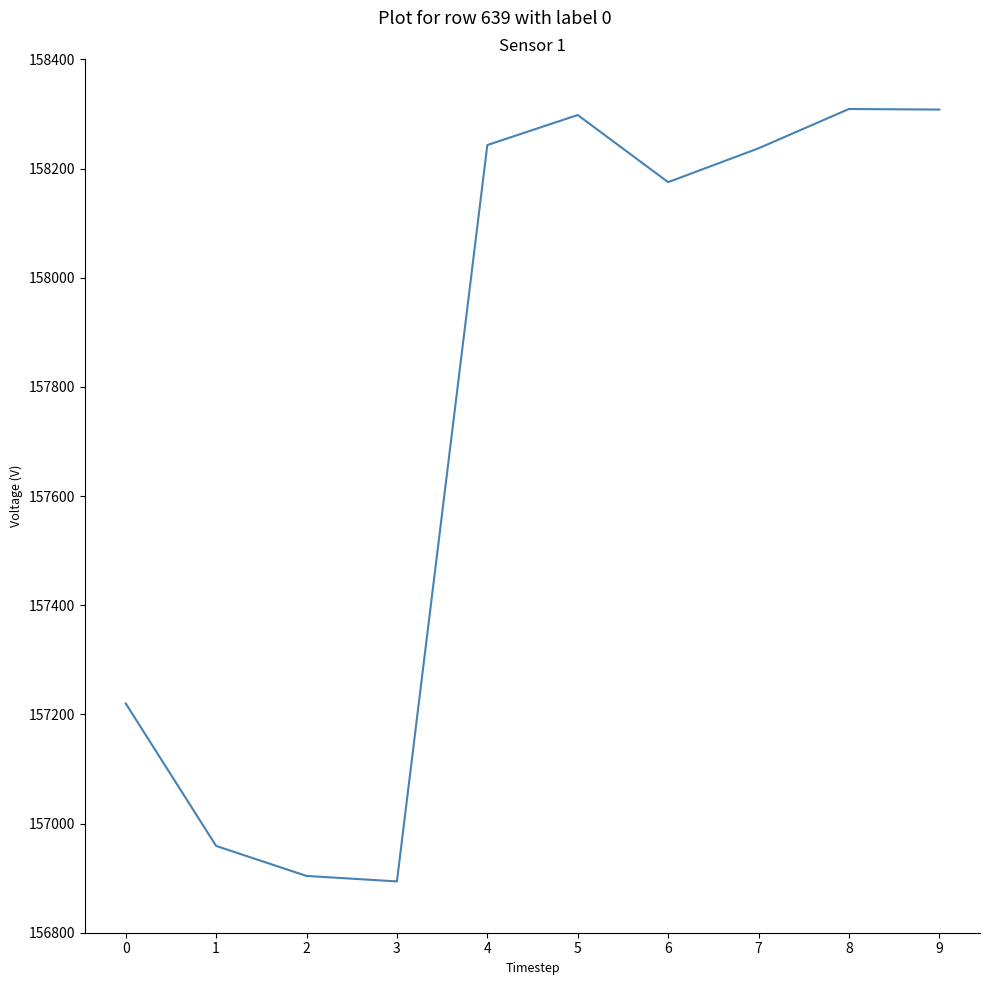

What is the greatest value displayed?

158309